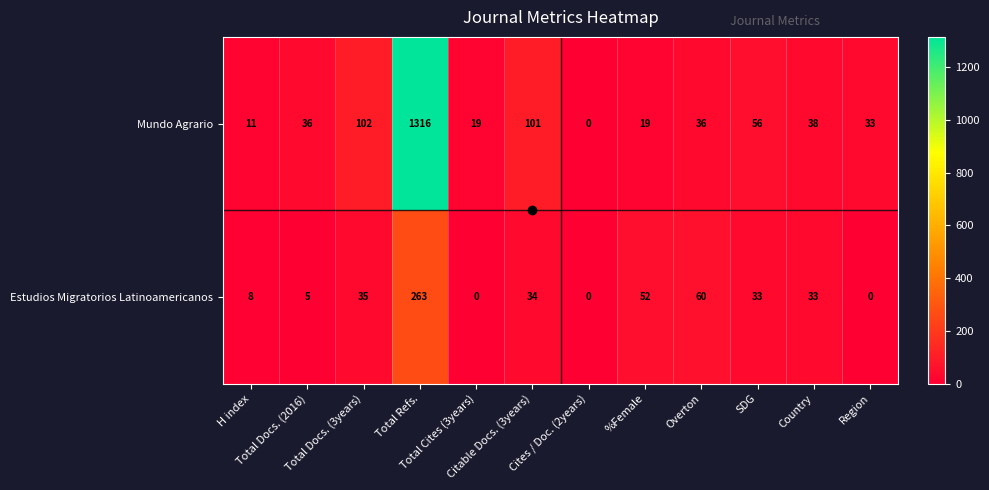

What is the spread (max minus min) of values at Total Refs.?

1053